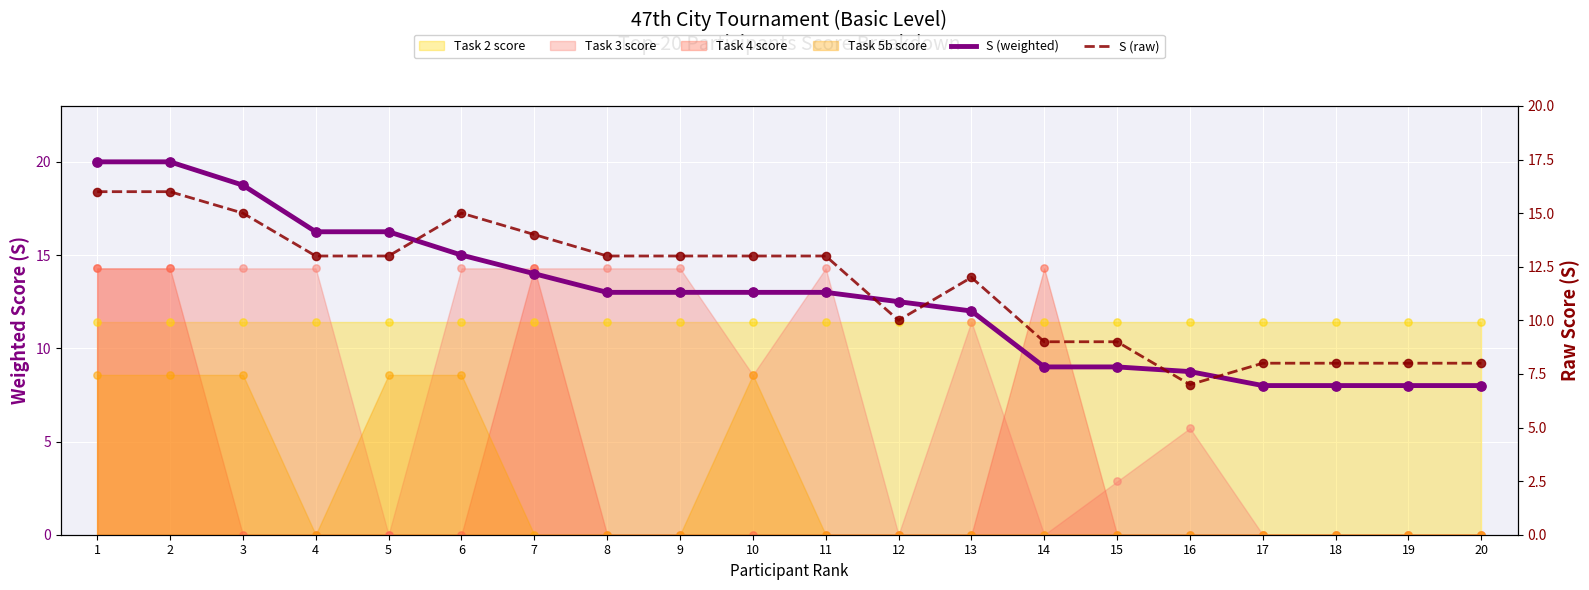

Which series has the largest total across all categories?

S (weighted)